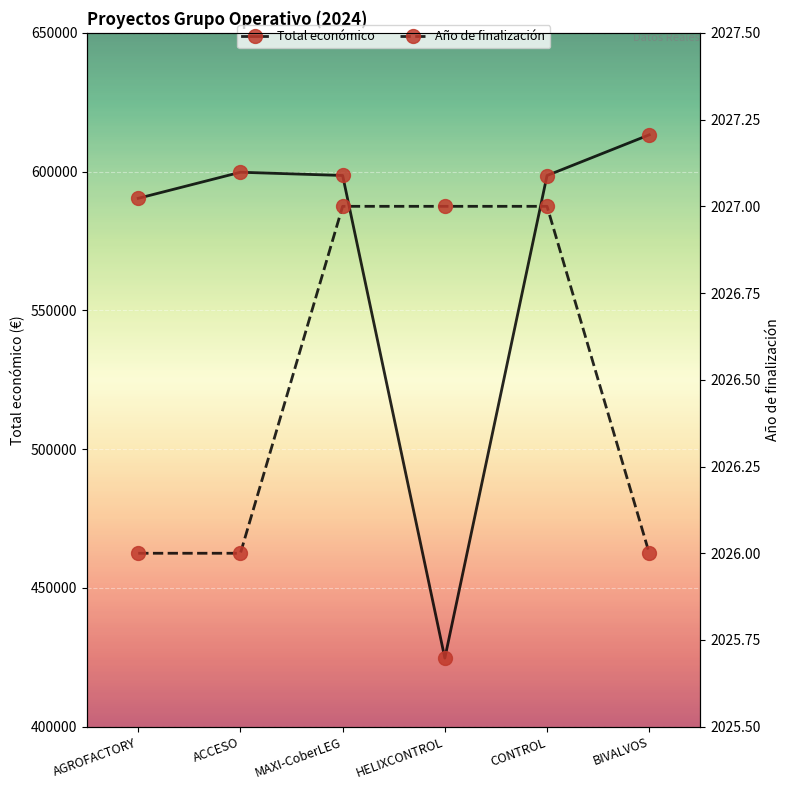

True or false: Total económico has a value of 598597 at CONTROL.

True